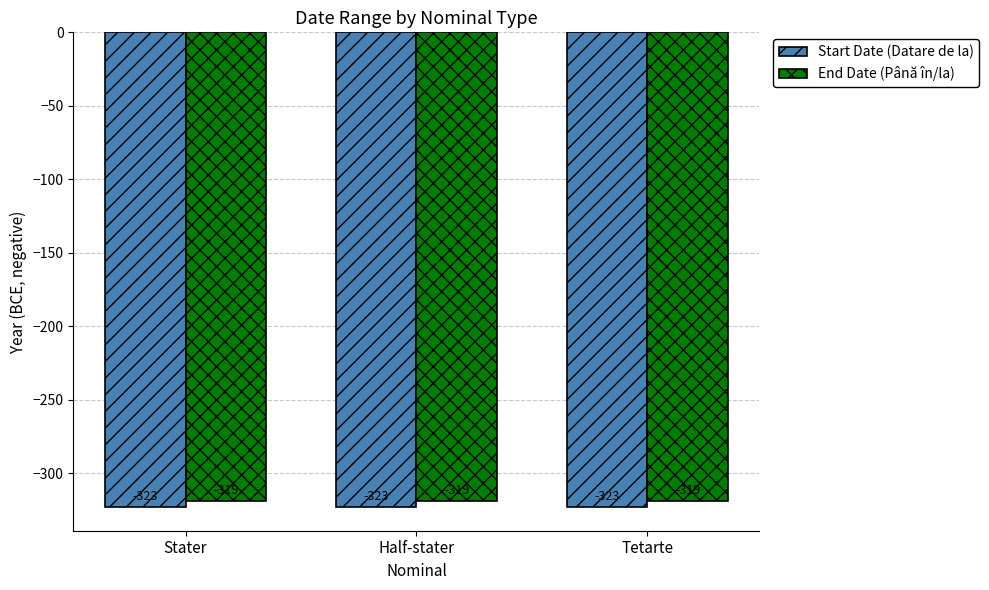

What is the greatest value displayed?

-319